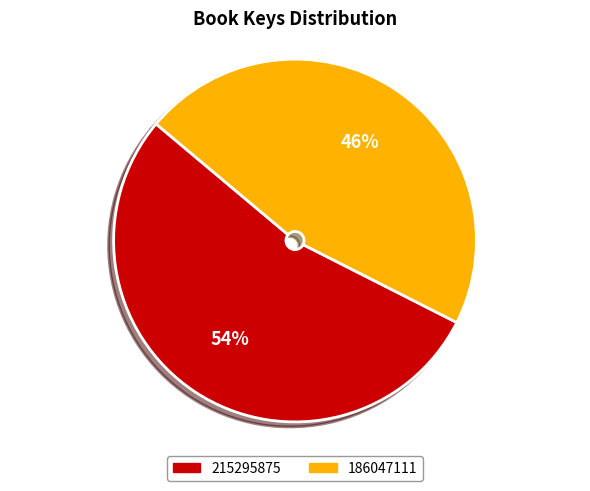

How many segments does this pie chart have?

2